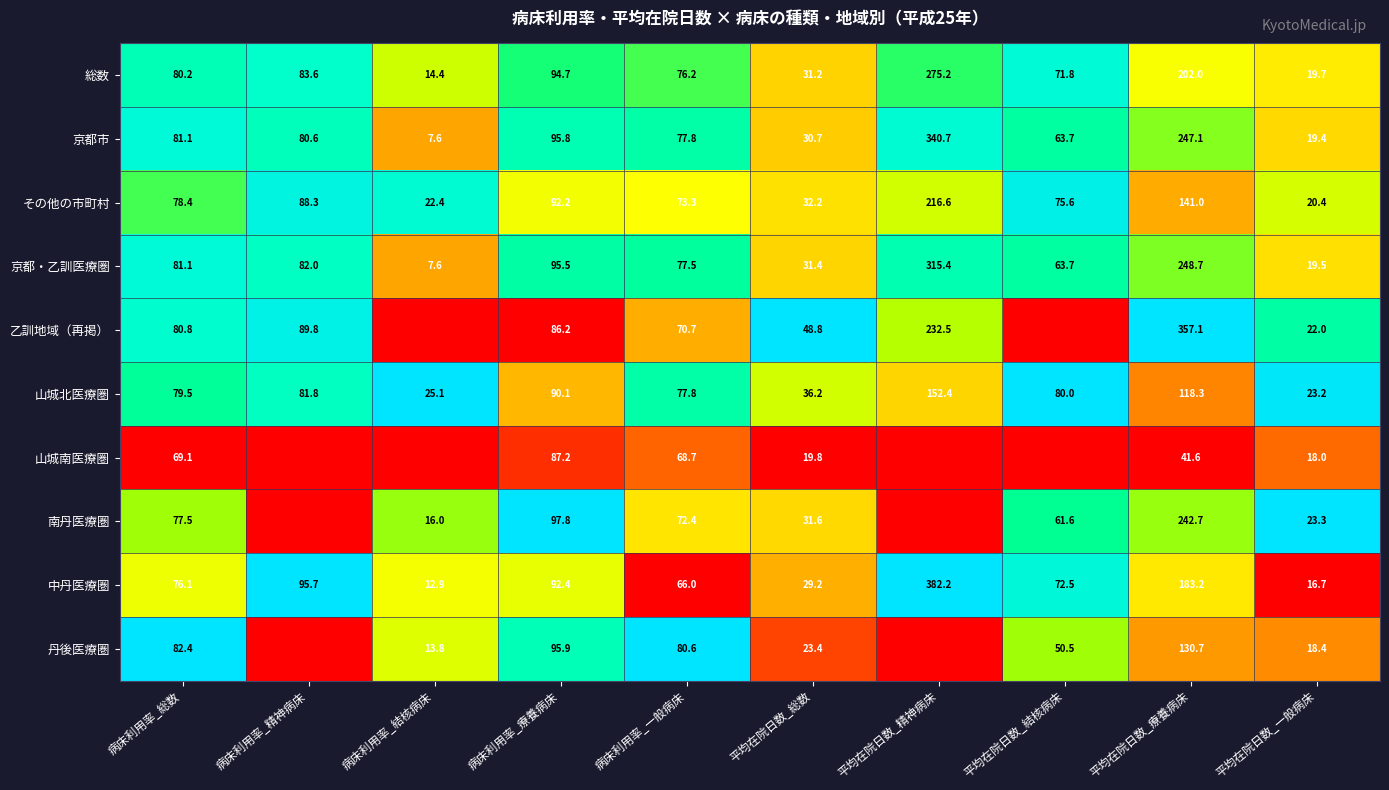

What is the lowest value of the 京都・乙訓医療圏 series?

7.6